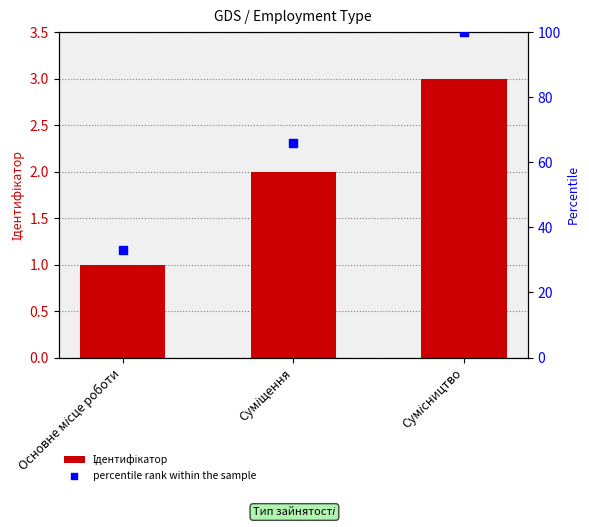

Which series has the largest Y range (max minus min)?

percentile rank within the sample